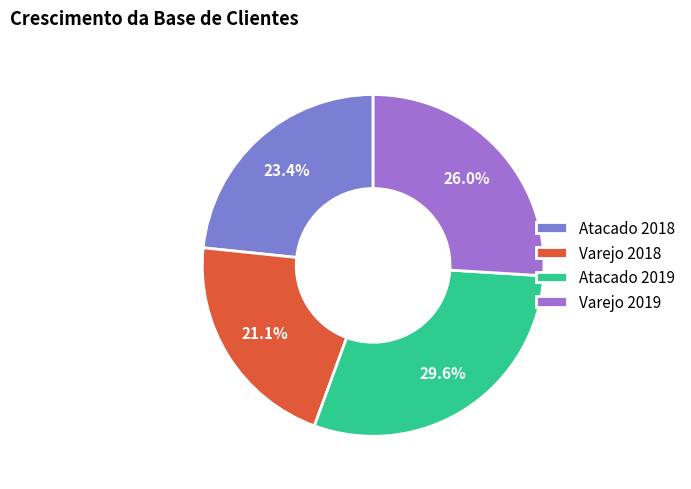

What portion of the pie excludes Atacado 2018?

76.6%